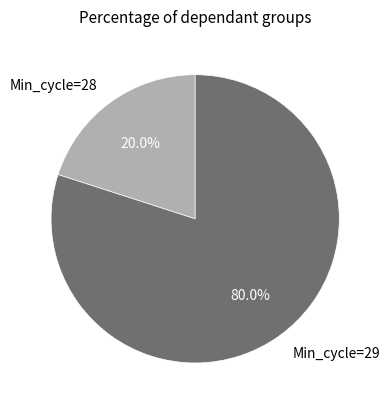

Which category has the smallest portion of the pie?

Min_cycle=28